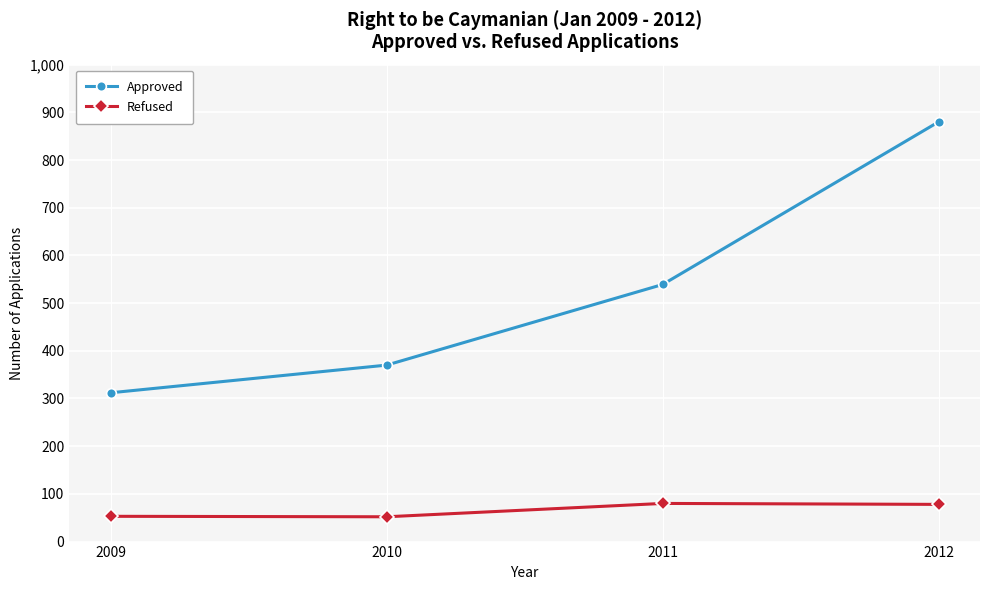

What is the spread (max minus min) of values at 2010?

318